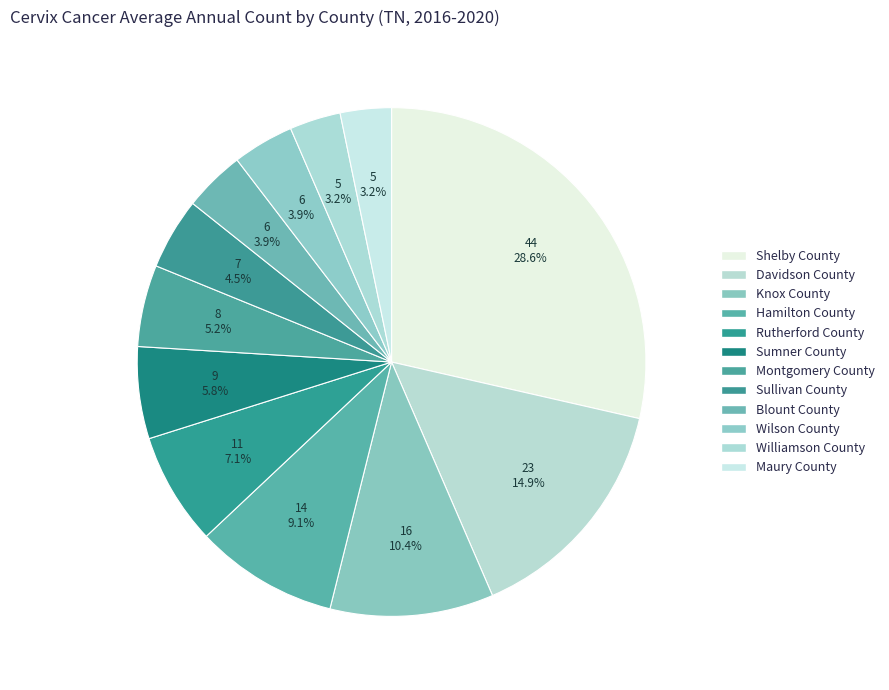

True or false: Rutherford County accounts for 7% of the total.

True